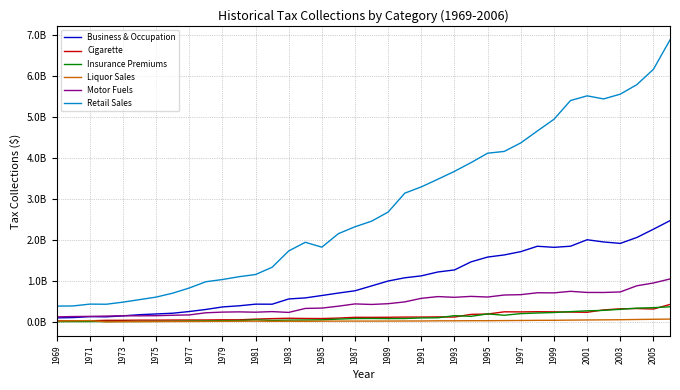

Does the chart display data point markers on the line(s)?

No